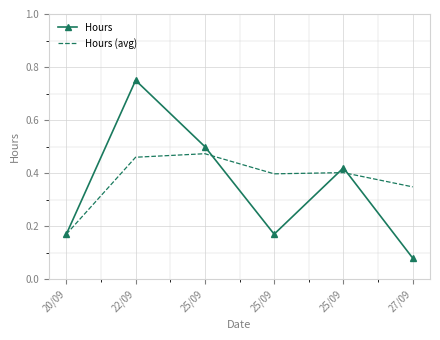

Where is Hours (avg) nearest to the value 0?

20/09